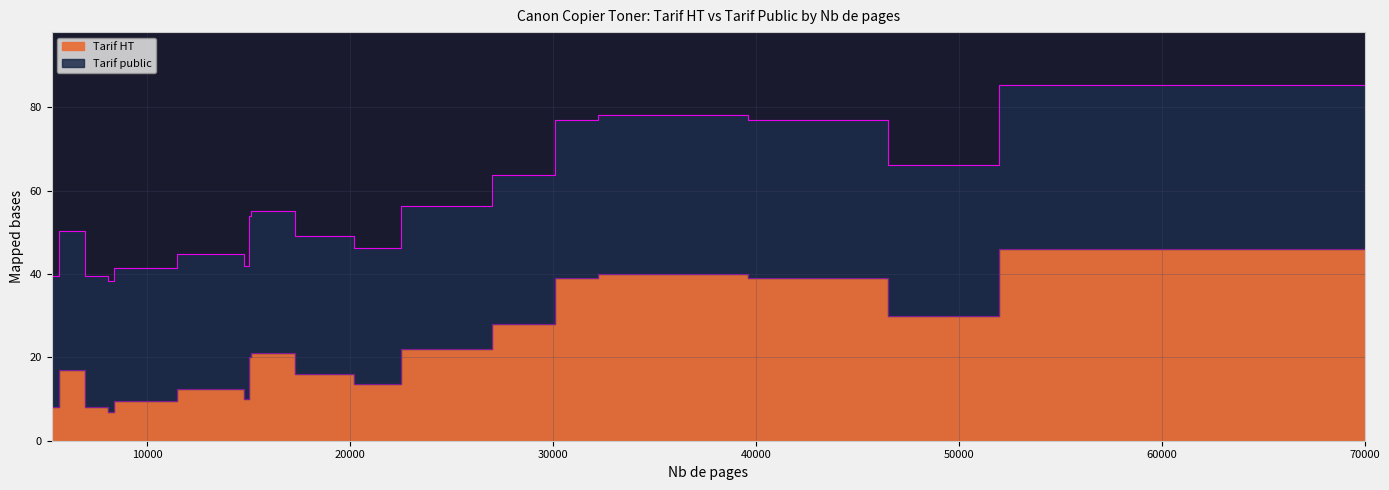

What is the maximum value for Tarif HT?

46.0